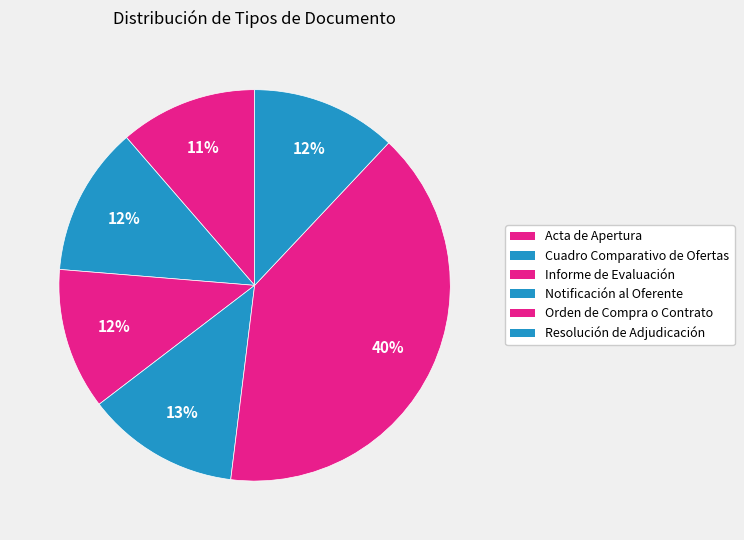

Count the number of slices in the pie.

6